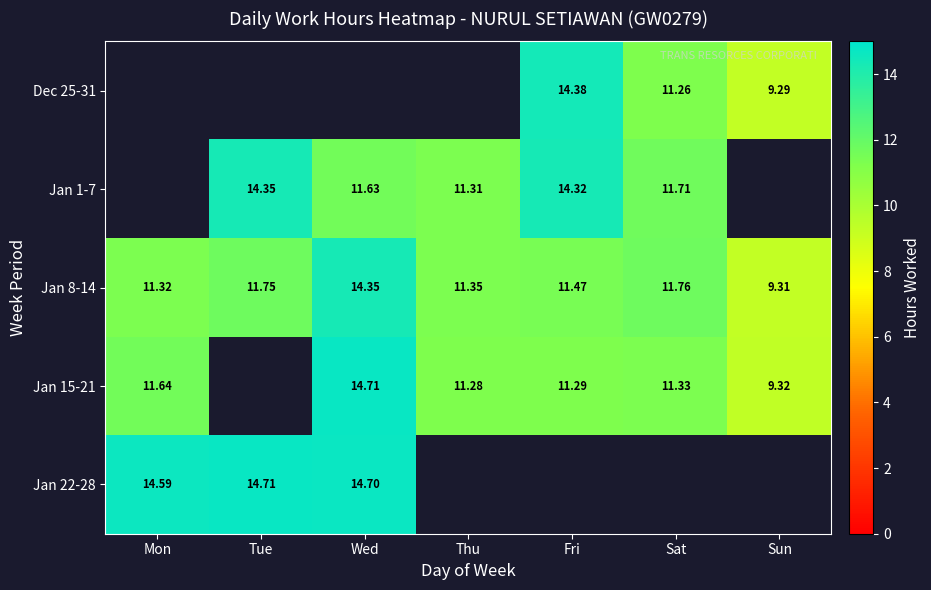

The Jan 1-7 series shows 3.5 at Fri. True or false?

False